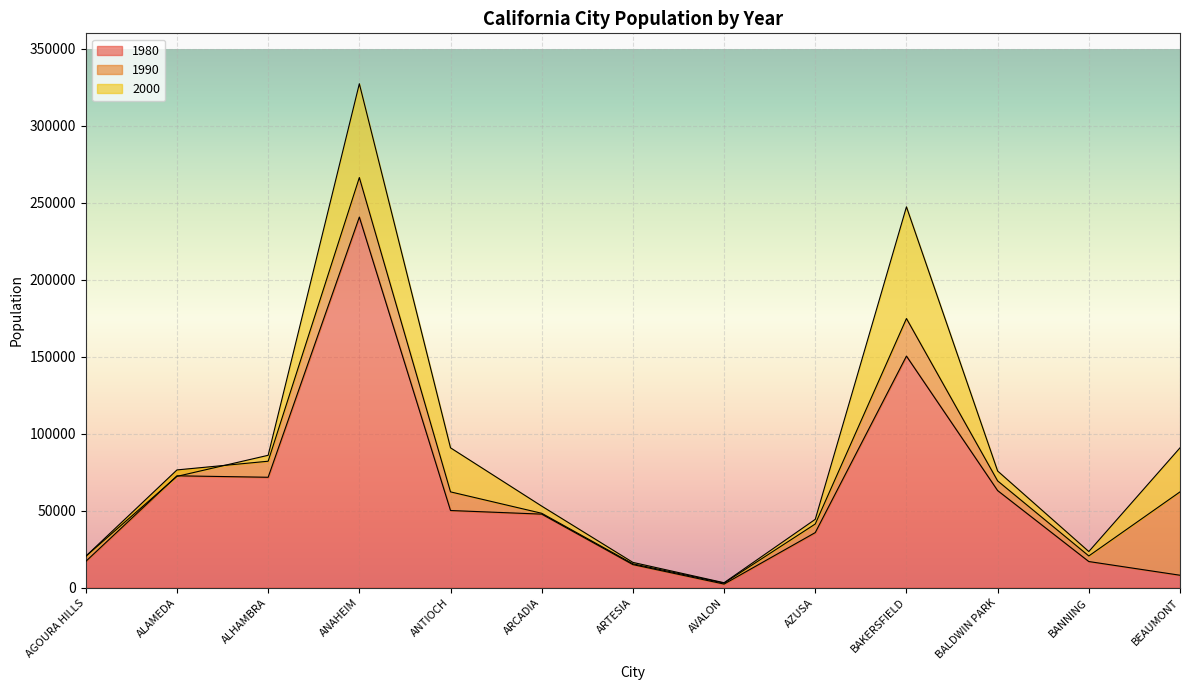

How many data points in 1990 are above 62195?

5